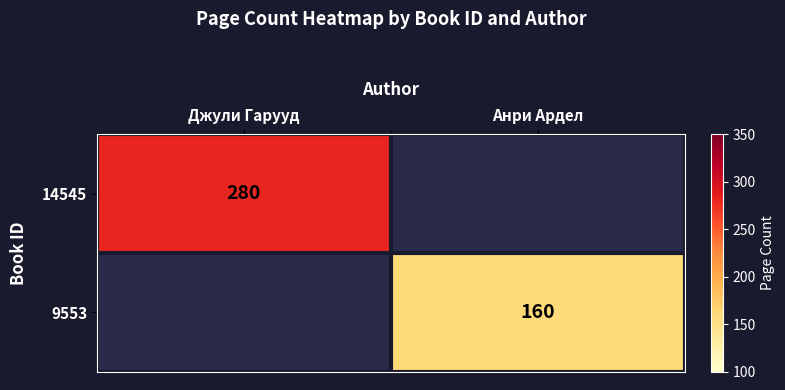

Is it true that 14545 equals 280 at Джули Гарууд?

True